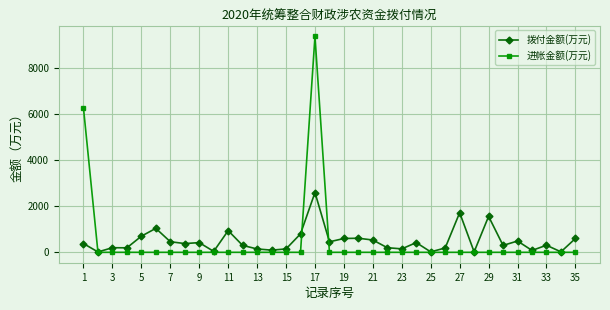

What is the highest value of the 拨付金额(万元) series?

2597.0